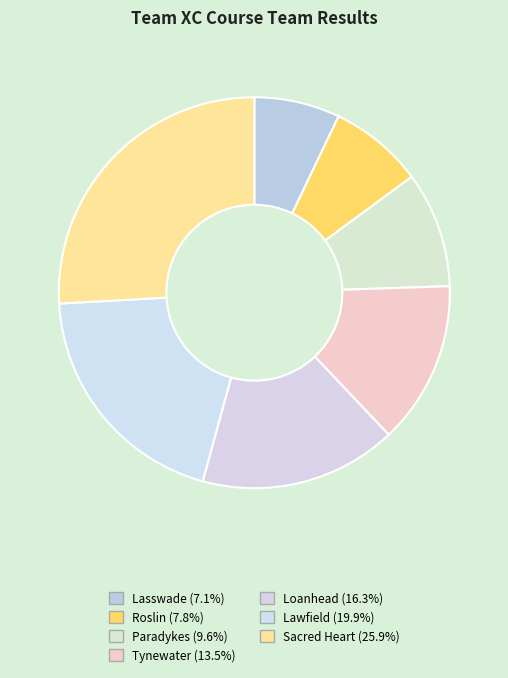

Which category has the biggest portion of the pie?

Sacred Heart